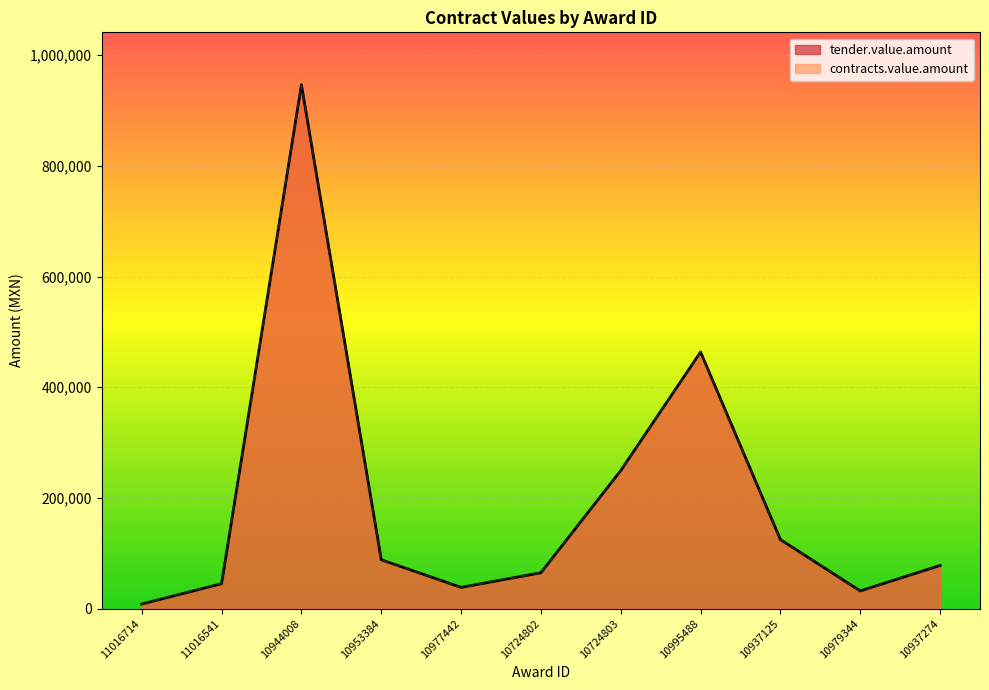

The contracts.value.amount series shows 8328.0 at 11016714. True or false?

True